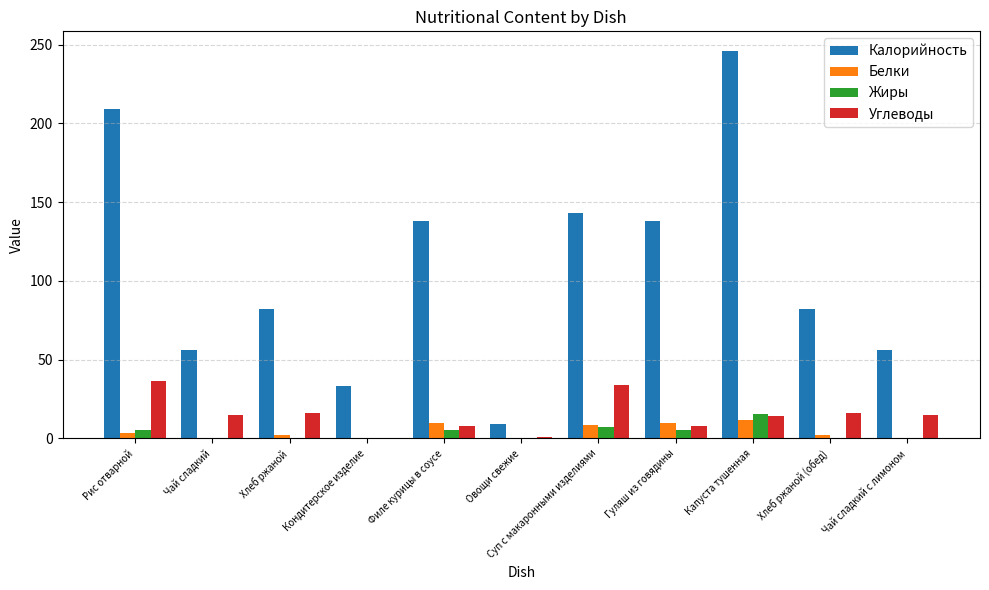

What is the approximate value of Калорийность at Рис отварной?

209.0